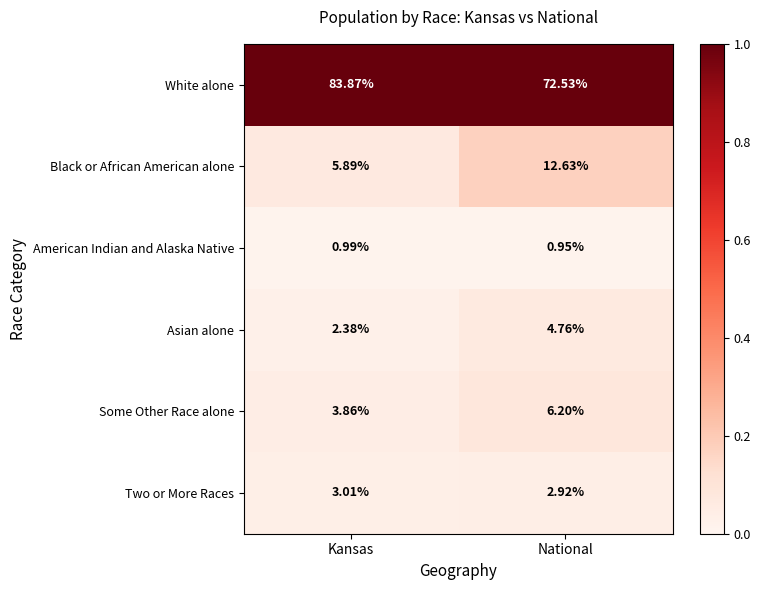

What is the spread (max minus min) of values at National?

71.6